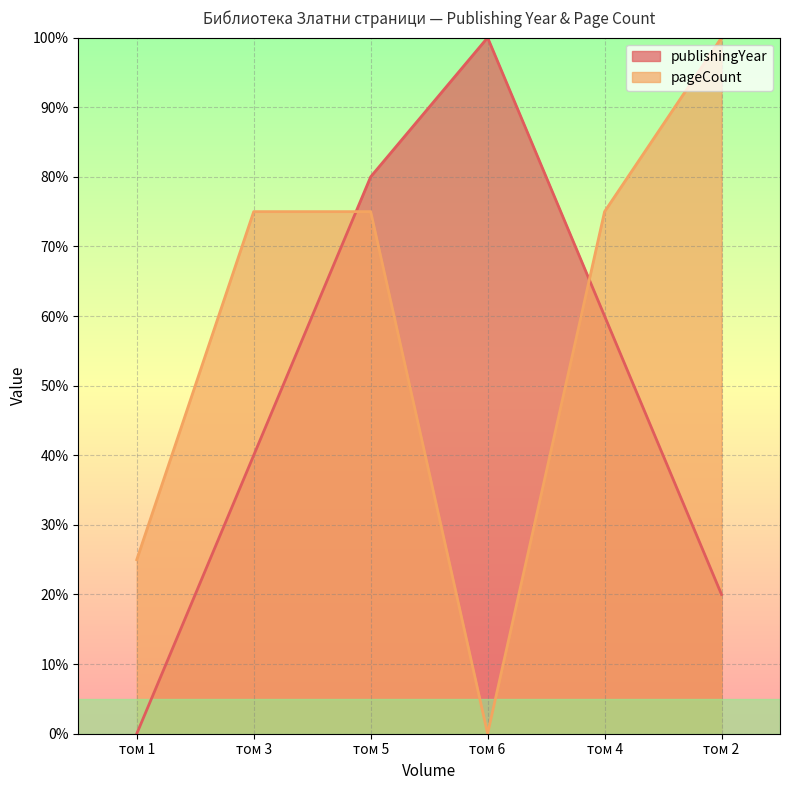

Which series changed the most between том 1 and том 3?

pageCount